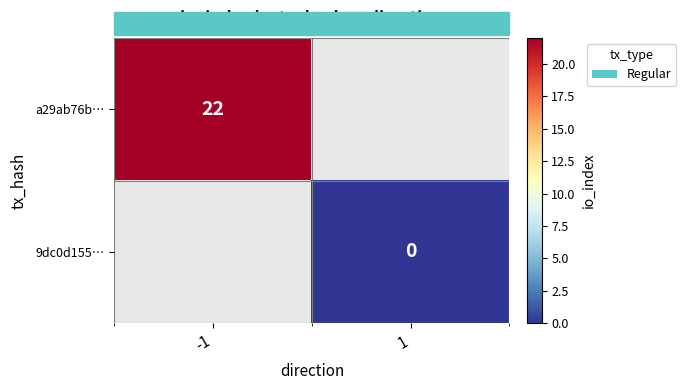

Where is a29ab76b… nearest to the value 22?

-1